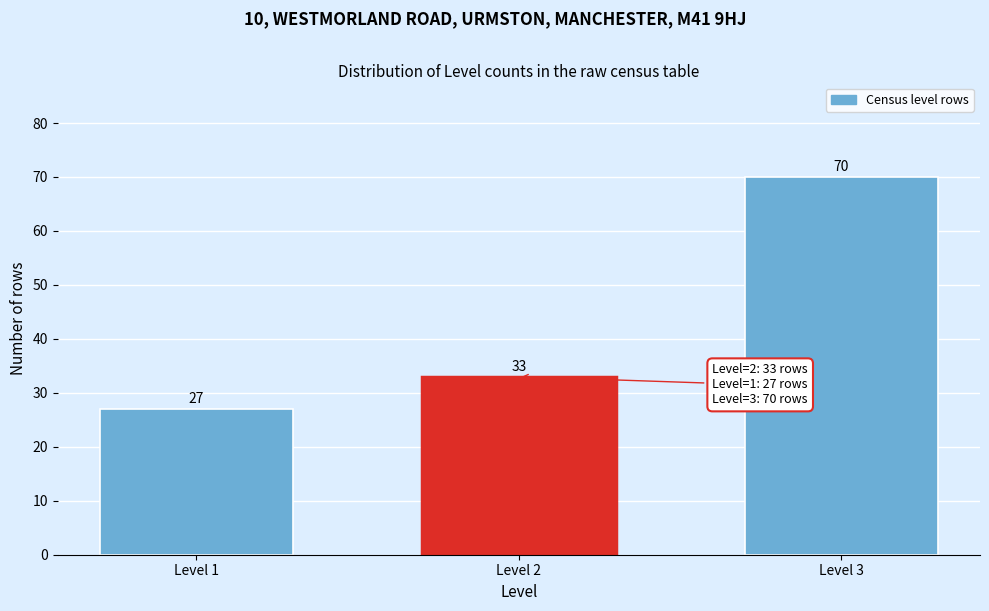

Reading left to right, extract all data points from this chart.

27	33	70